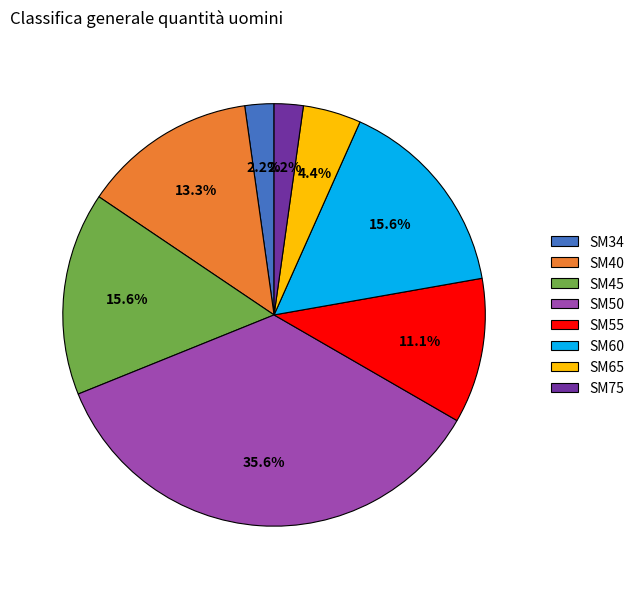

True or false: SM34 accounts for 2% of the total.

True